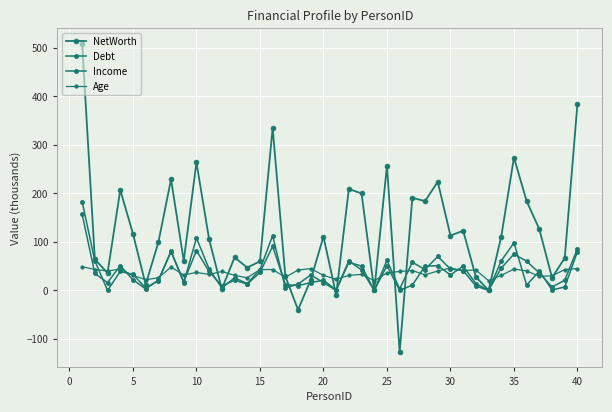

How many lines are shown in the chart?

4